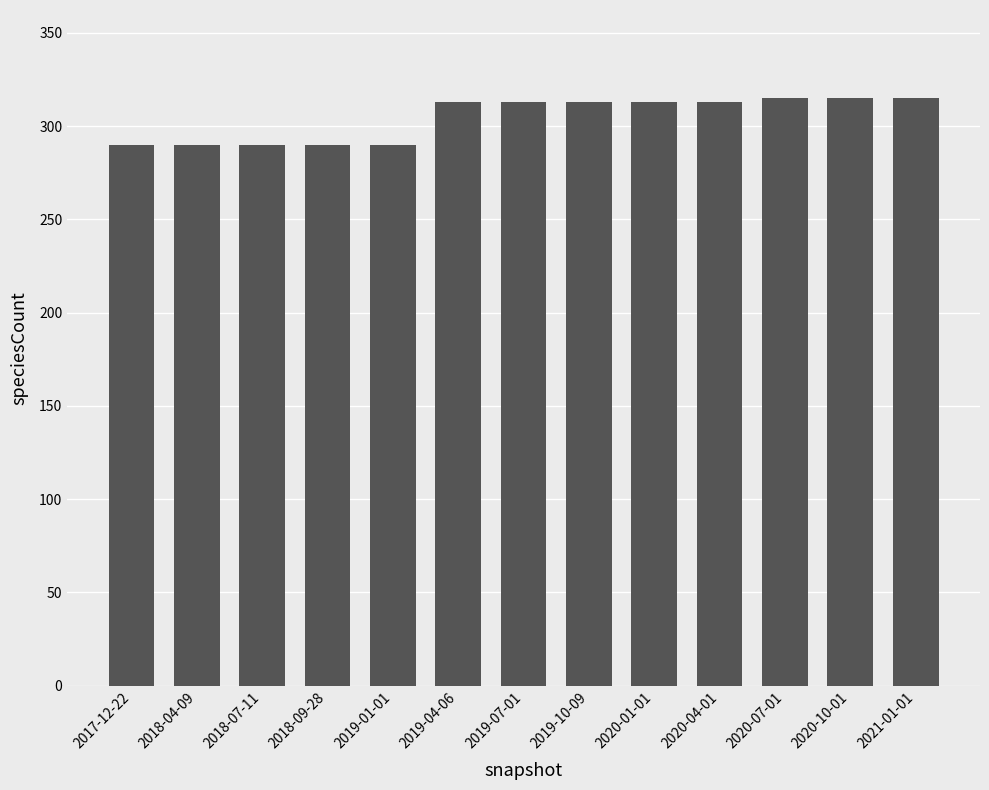

How many categories are shown in the chart?

13